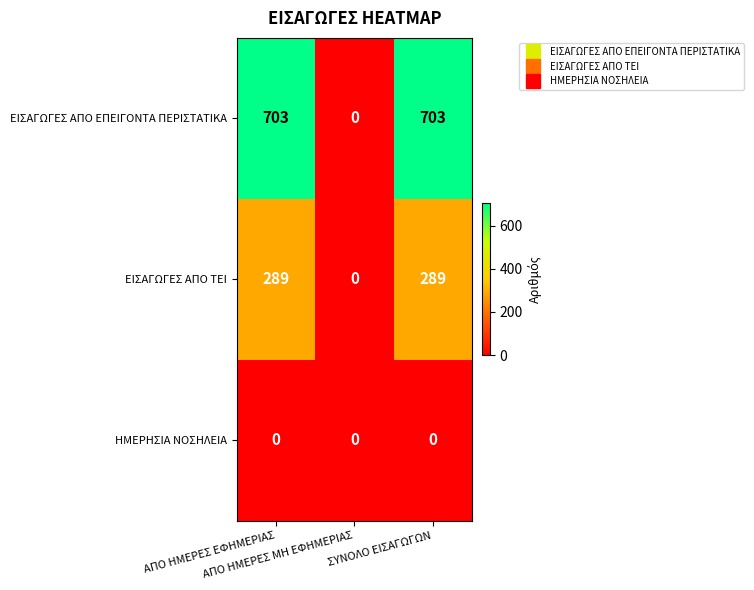

Which series has the widest spread of values?

ΕΙΣΑΓΩΓΕΣ ΑΠΟ ΕΠΕΙΓΟΝΤΑ ΠΕΡΙΣΤΑΤΙΚΑ